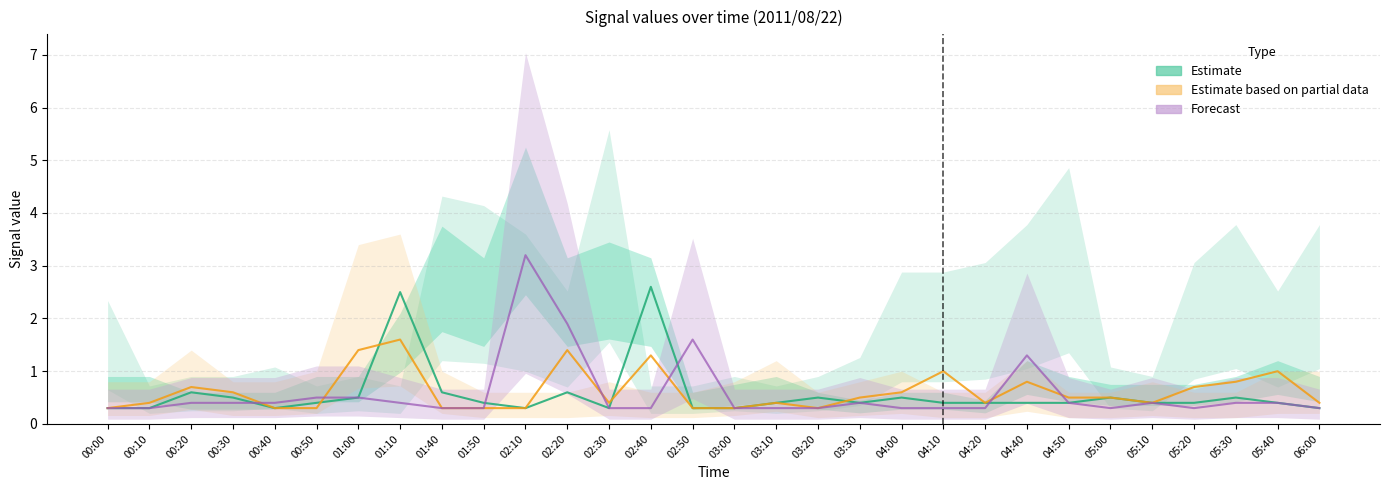

In 2.665, how many points are lower than both neighbors (excluding endpoints)?

4